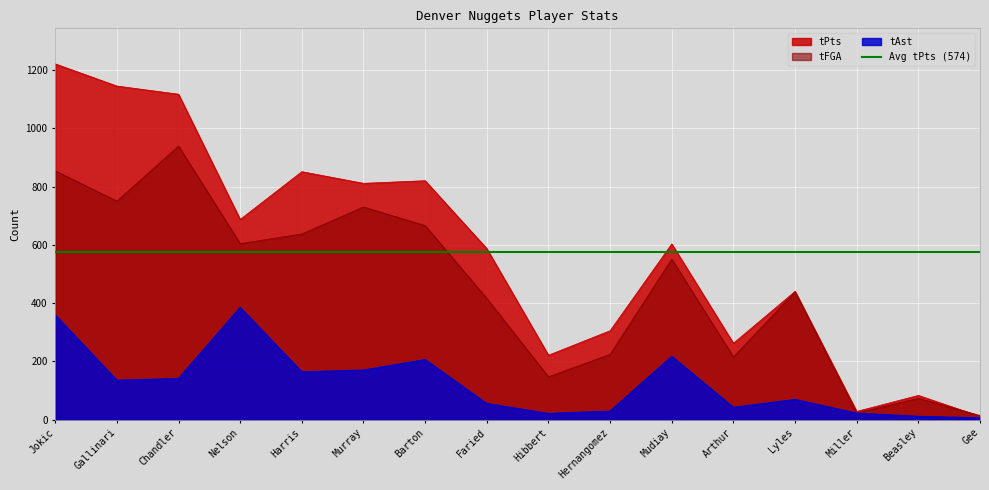

Is it true that tPts equals 745 at Gallinari?

False